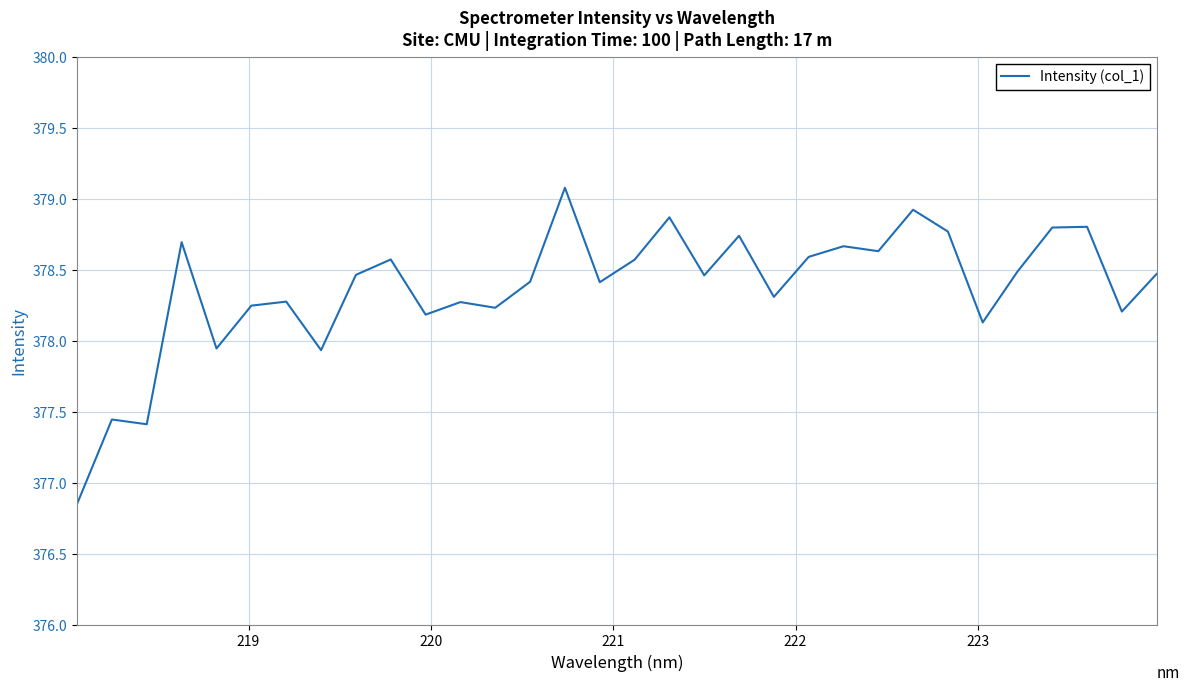

What is the maximum value shown in the chart?

379.1